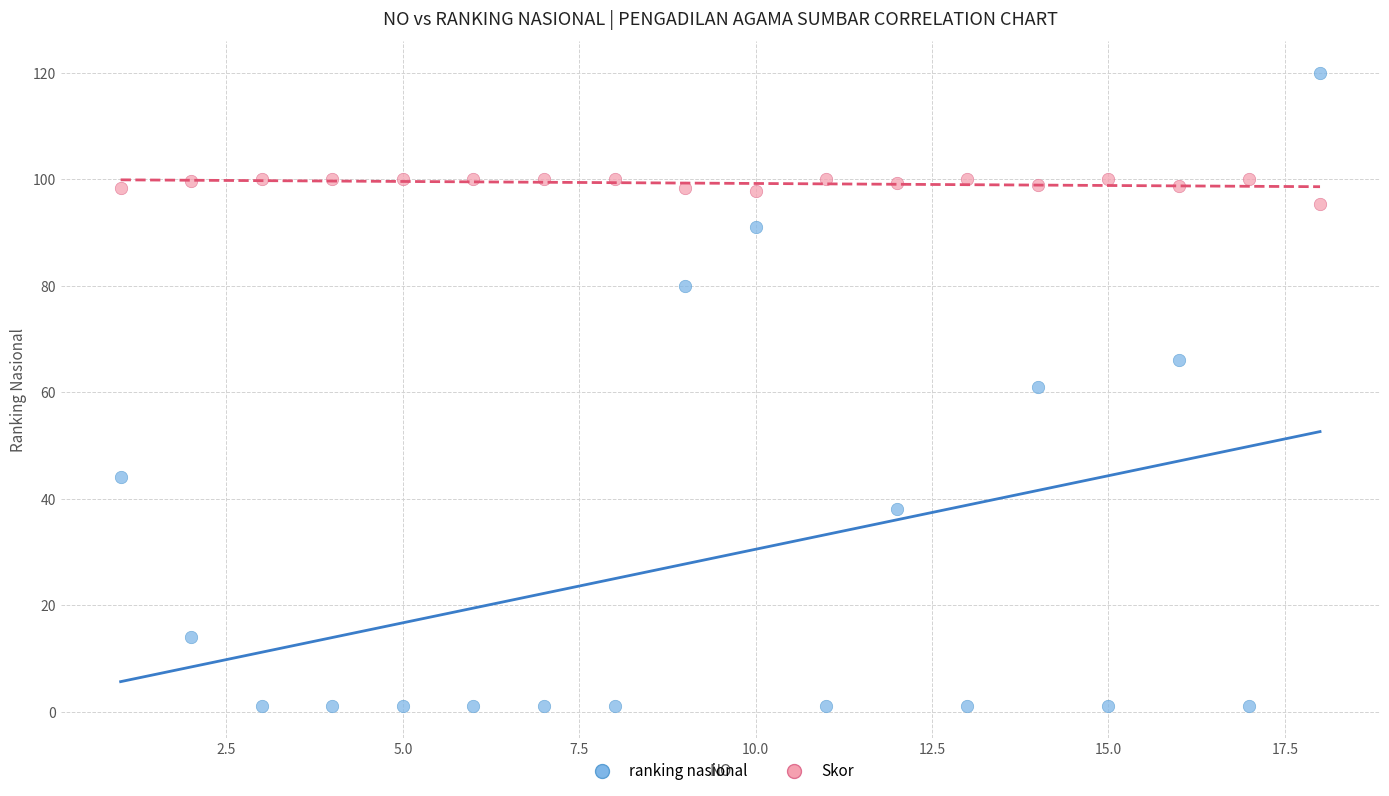

What are all the series names shown in the legend?

ranking nasional, Skor